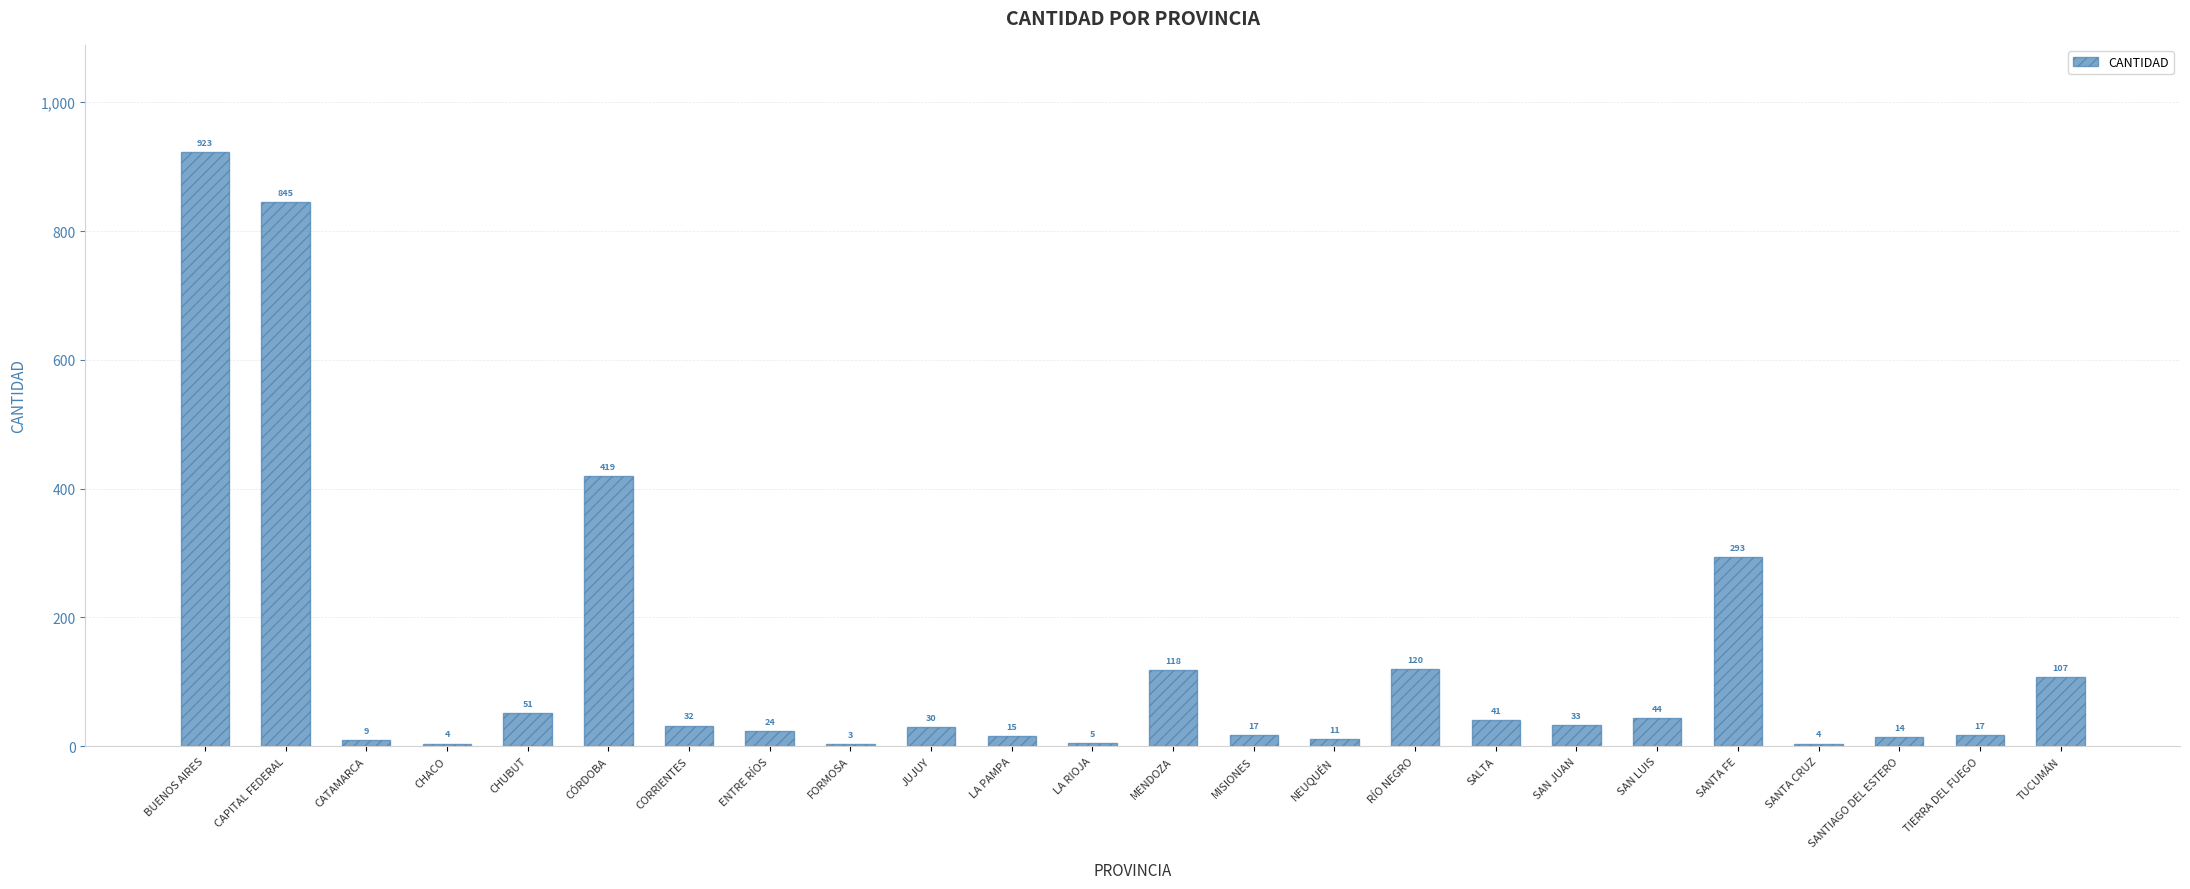

Reading right to left, extract all data points from this chart.

TUCUMÁN=107	TIERRA DEL FUEGO=17	SANTIAGO DEL ESTERO=14	SANTA CRUZ=4	SANTA FE=293	SAN LUIS=44	SAN JUAN=33	SALTA=41	RÍO NEGRO=120	NEUQUÉN=11	MISIONES=17	MENDOZA=118	LA RIOJA=5	LA PAMPA=15	JUJUY=30	FORMOSA=3	ENTRE RÍOS=24	CORRIENTES=32	CÓRDOBA=419	CHUBUT=51	CHACO=4	CATAMARCA=9	CAPITAL FEDERAL=845	BUENOS AIRES=923